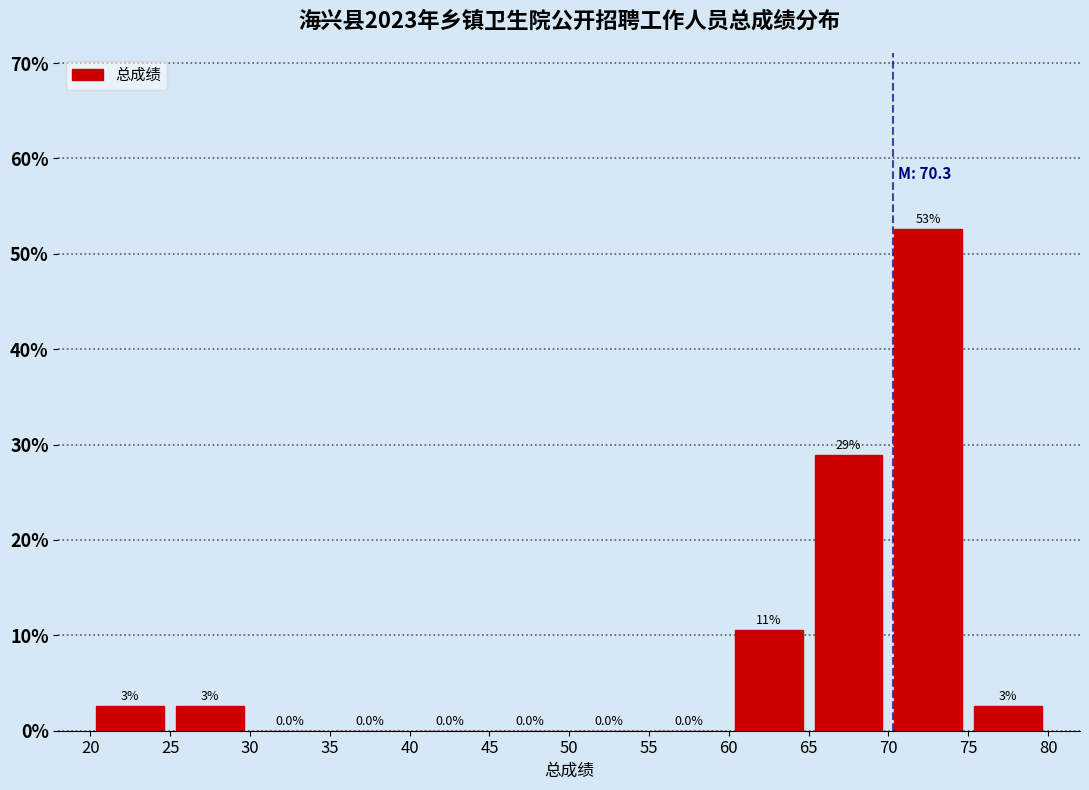

Which range on the x-axis has the tallest bar?

70 to 75